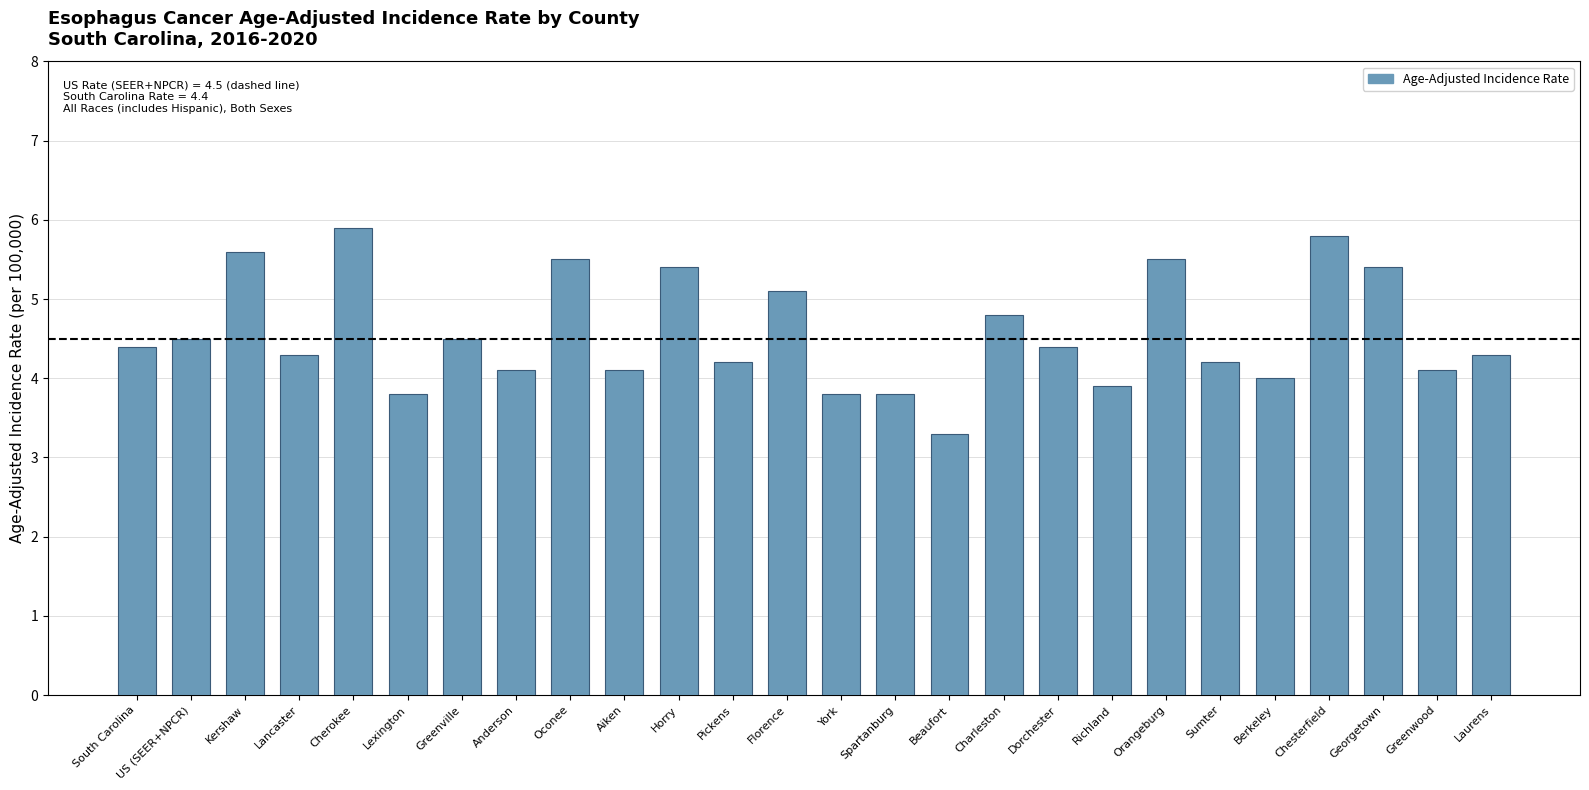

What is the label of the 5th bar from the right?

Berkeley